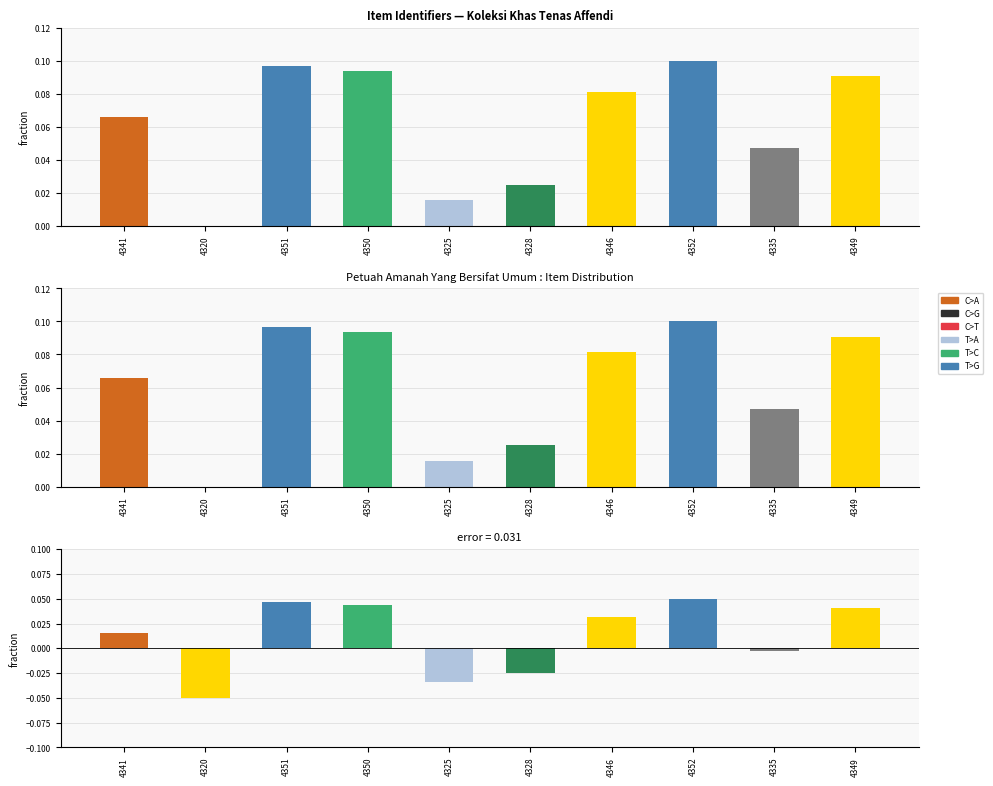

Which series has the largest range (max minus min)?

Identifier